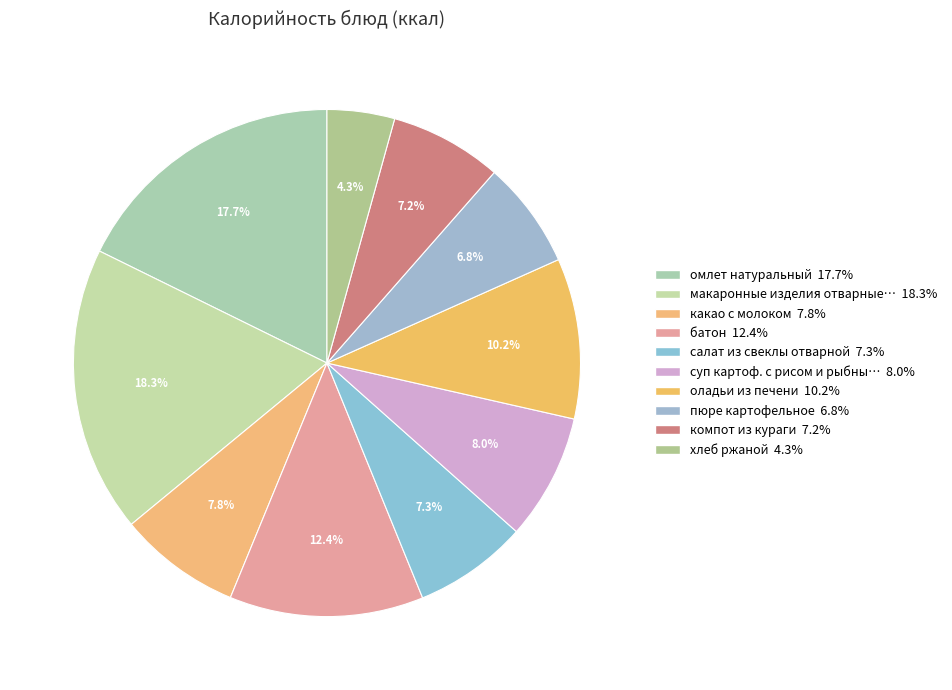

Count the number of slices in the pie.

10